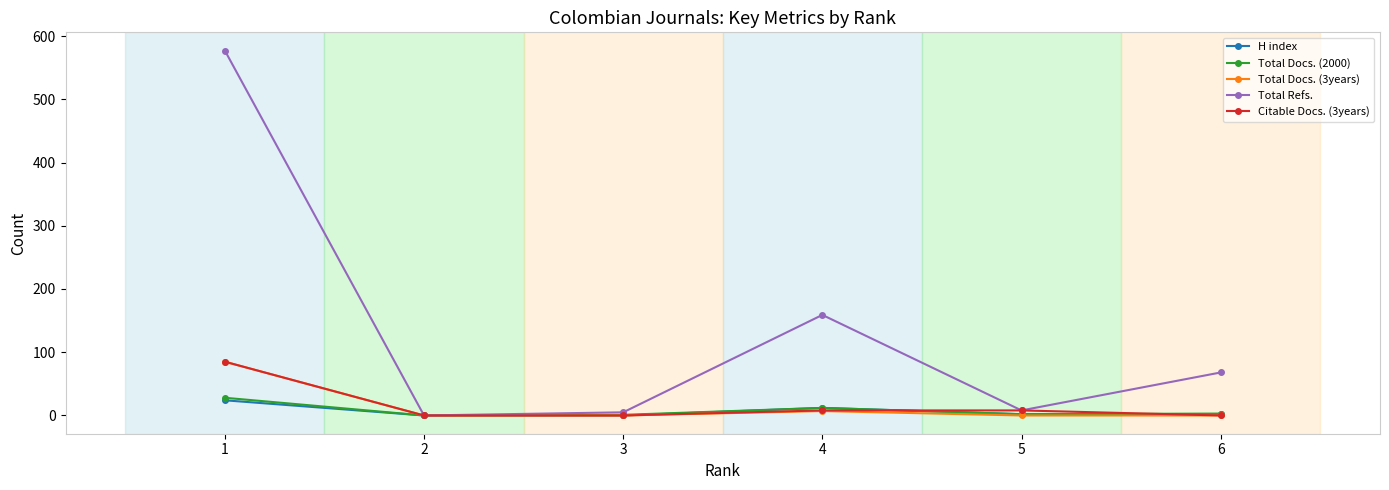

Read the Total Docs. (3years) value at 1, to the nearest 5.

85